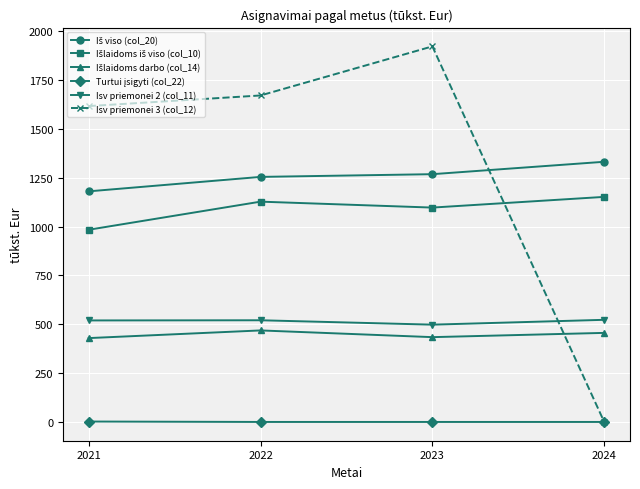

What is the greatest value displayed?

1922.5